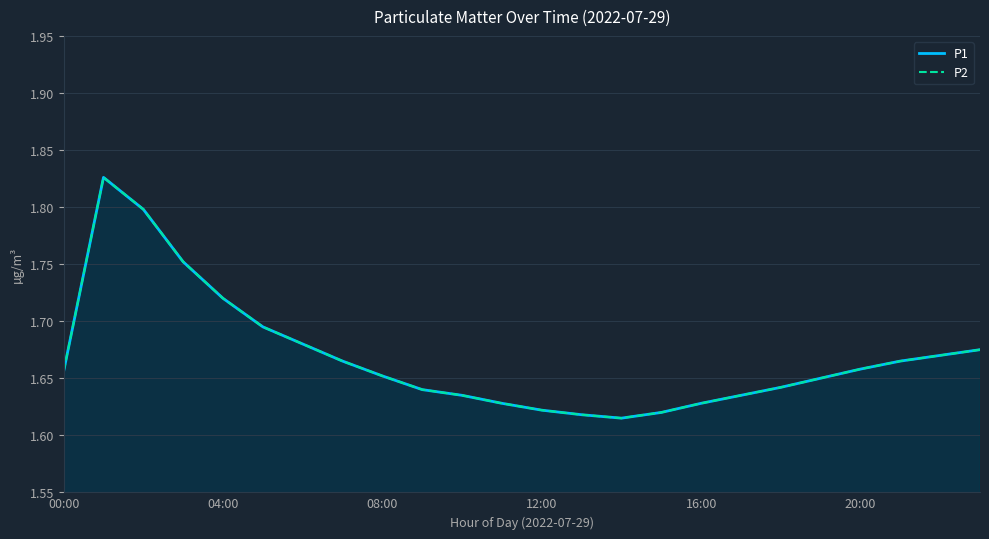

What is the average value of the P2 series?

1.7